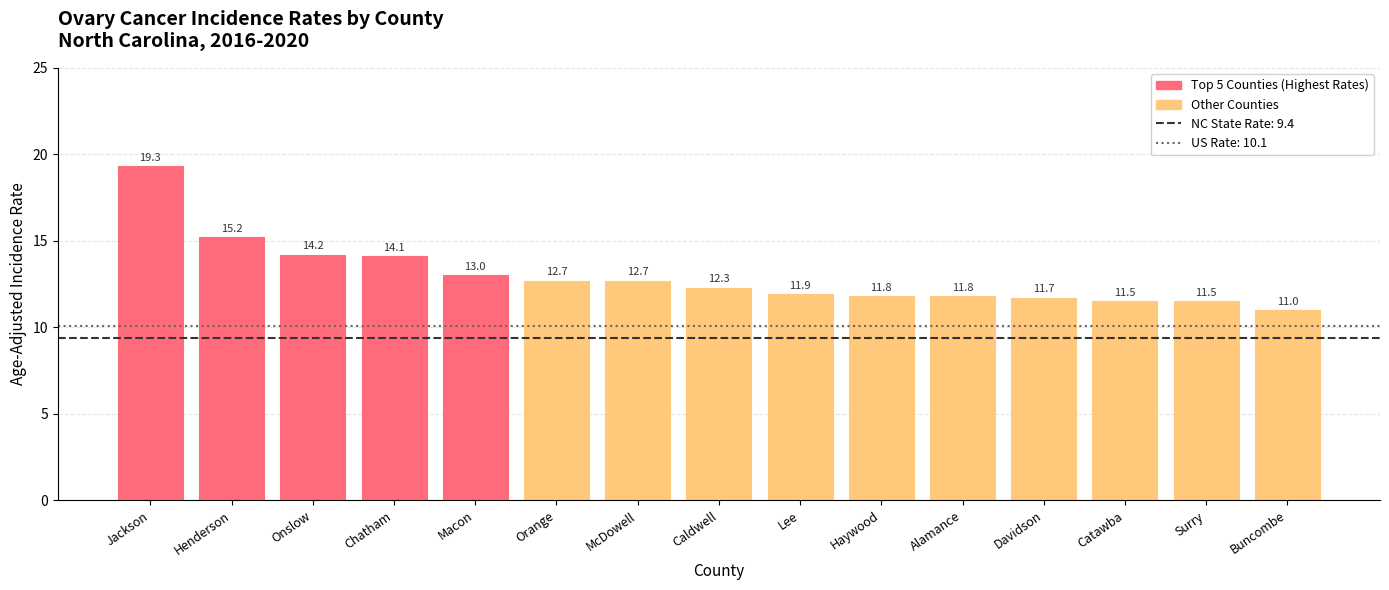

Reading right to left, list all the values displayed in this chart.

11.0	11.5	11.5	11.7	11.8	11.8	11.9	12.3	12.7	12.7	13.0	14.1	14.2	15.2	19.3